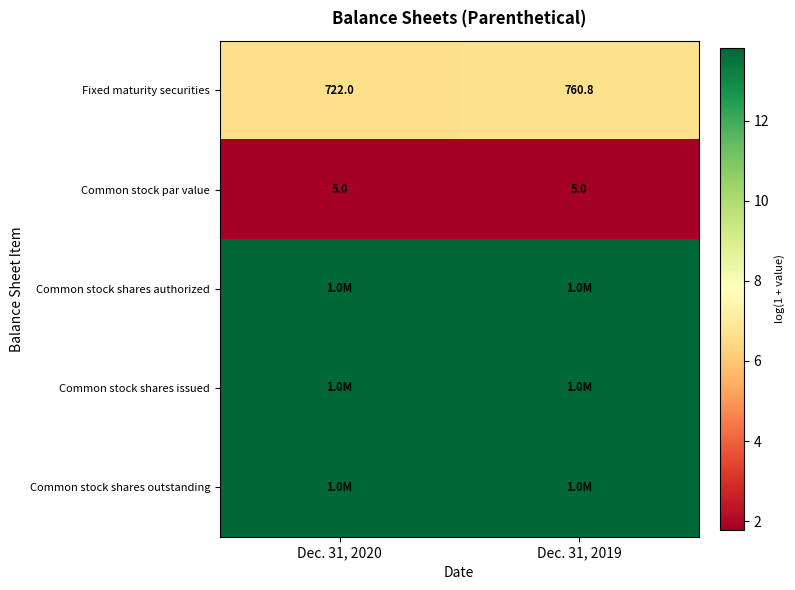

What is the maximum value shown in the chart?

13.8